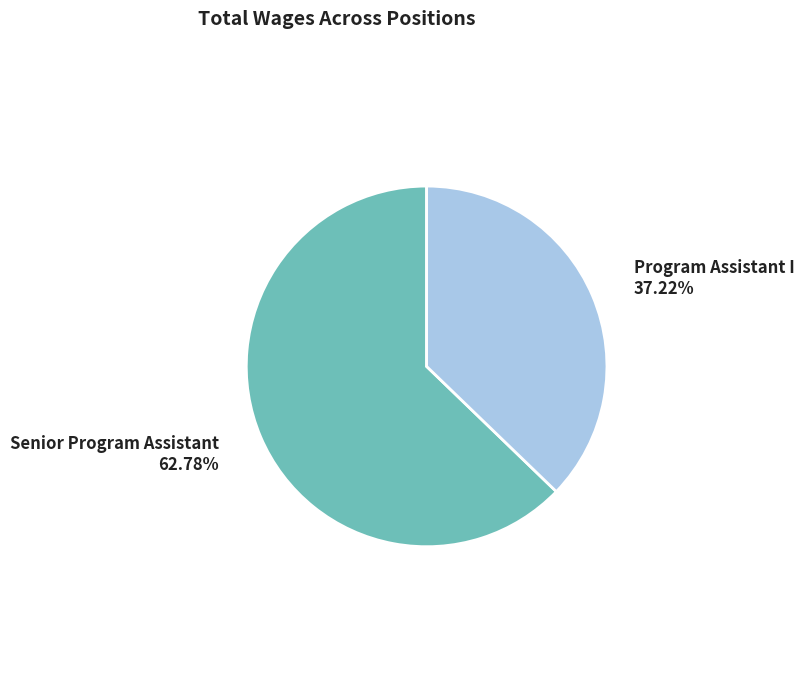

To the nearest percent, what is the difference between the Senior Program Assistant and Program Assistant I slice percentages?

26%